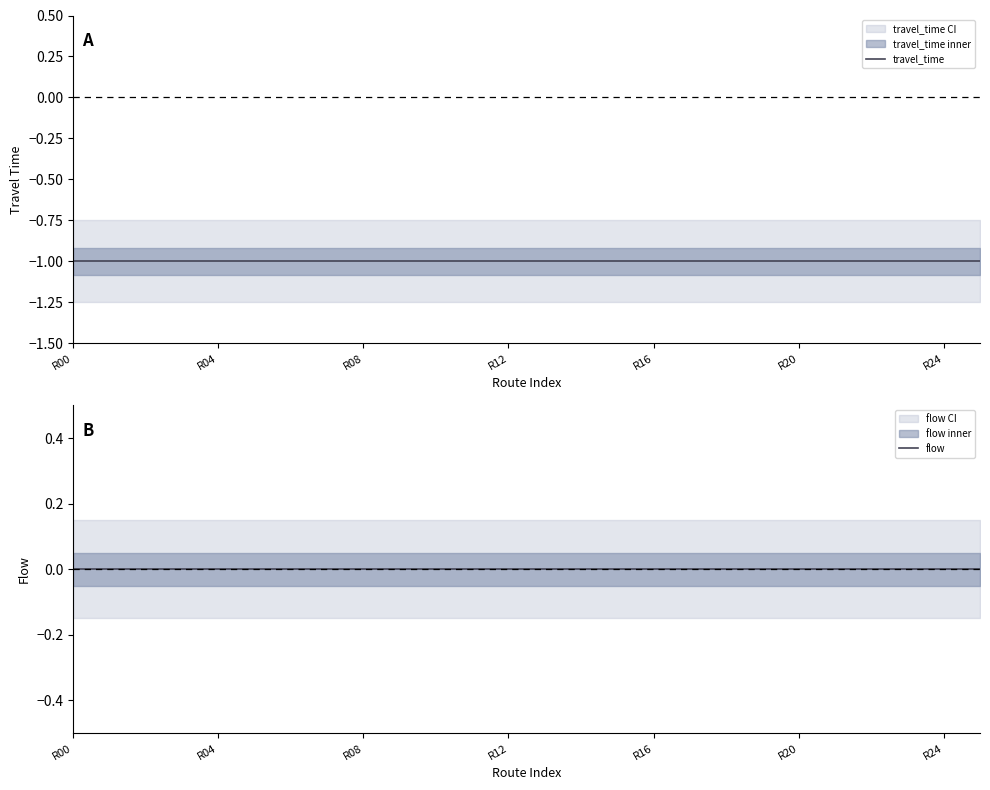

How many data points does each series have?

26